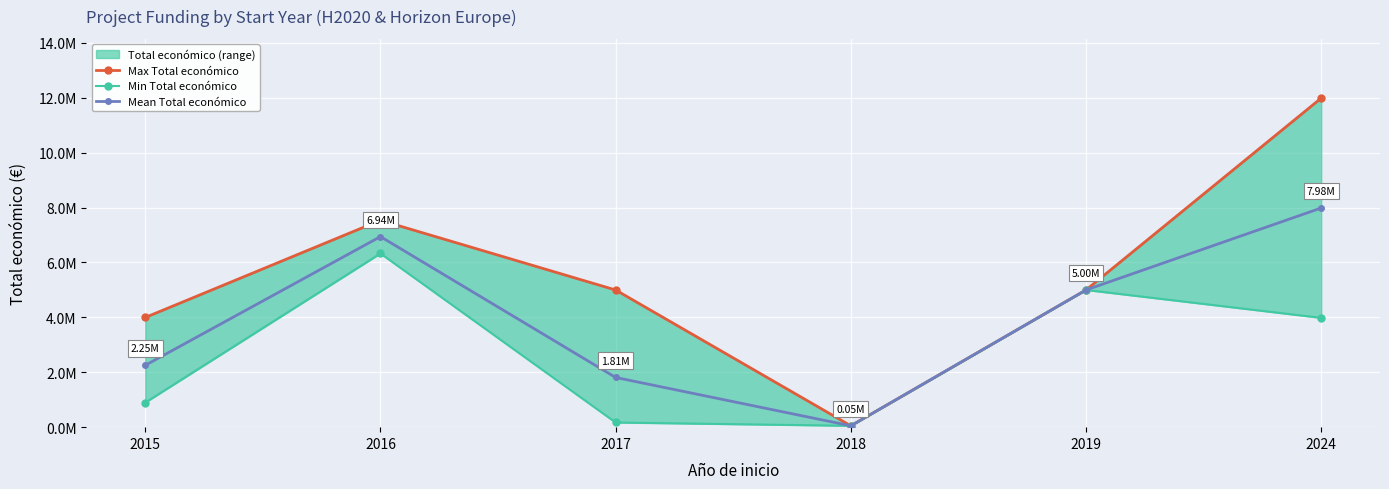

True or false: Mean Total económico has a value of 4997945 at 2019.

True